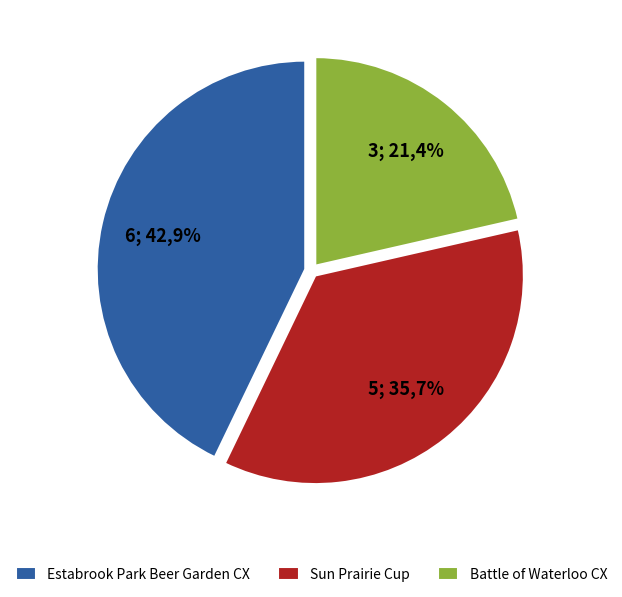

True or false: Battle of Waterloo CX accounts for 7% of the total.

False